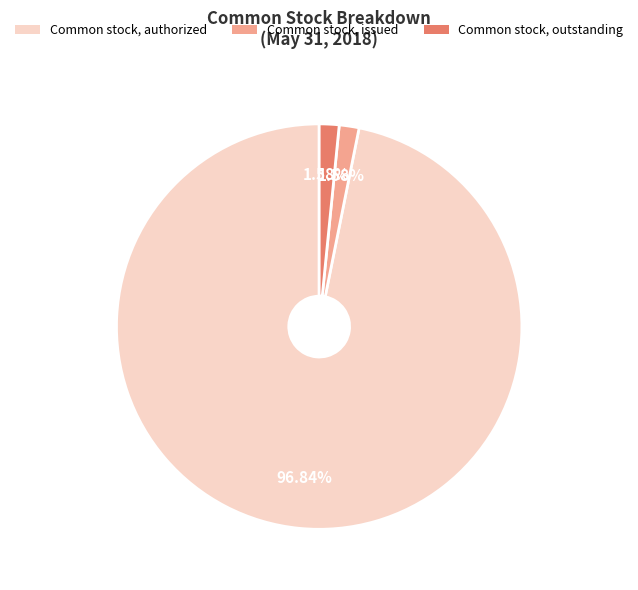

Is it true that Common stock, authorized is 97% of the pie?

True